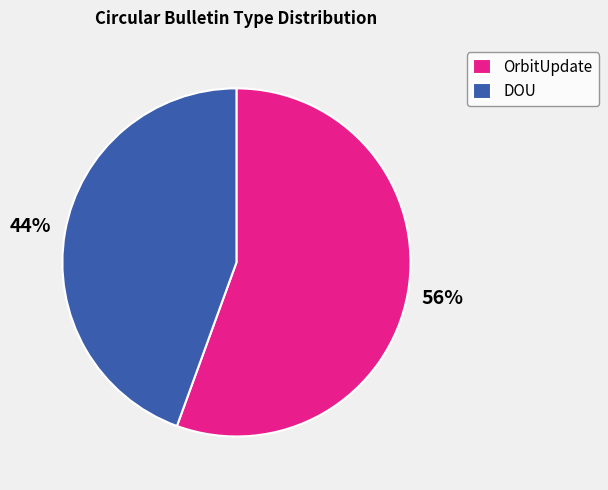

To the nearest percent, what is the combined percentage of DOU and OrbitUpdate?

100%